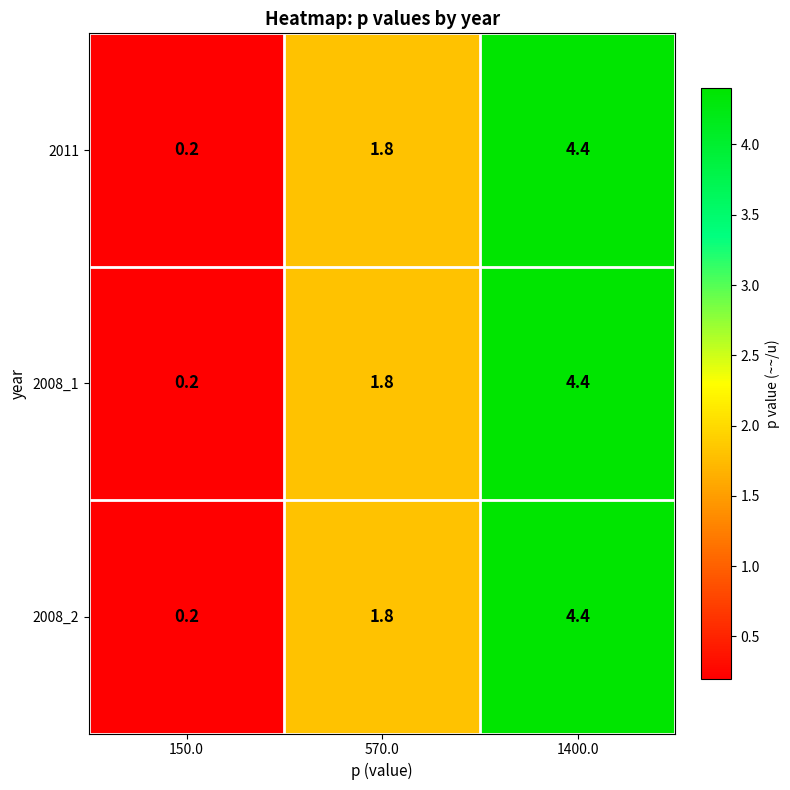

What is the minimum value shown in the chart?

0.2